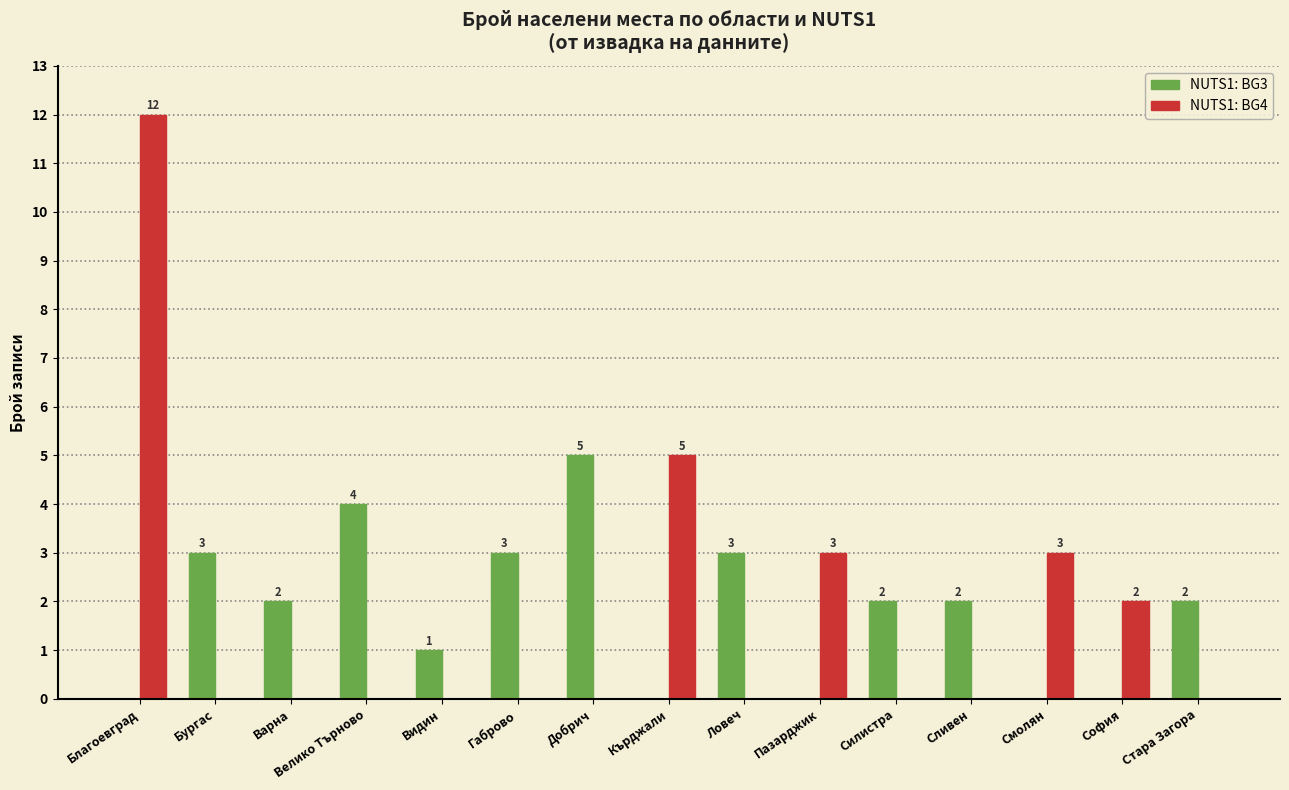

Which series has the largest total across all categories?

NUTS1: BG3